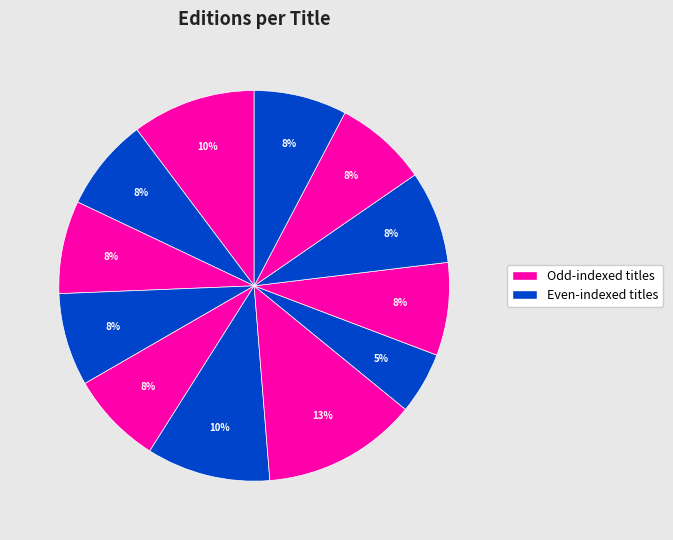

How many segments does this pie chart have?

12